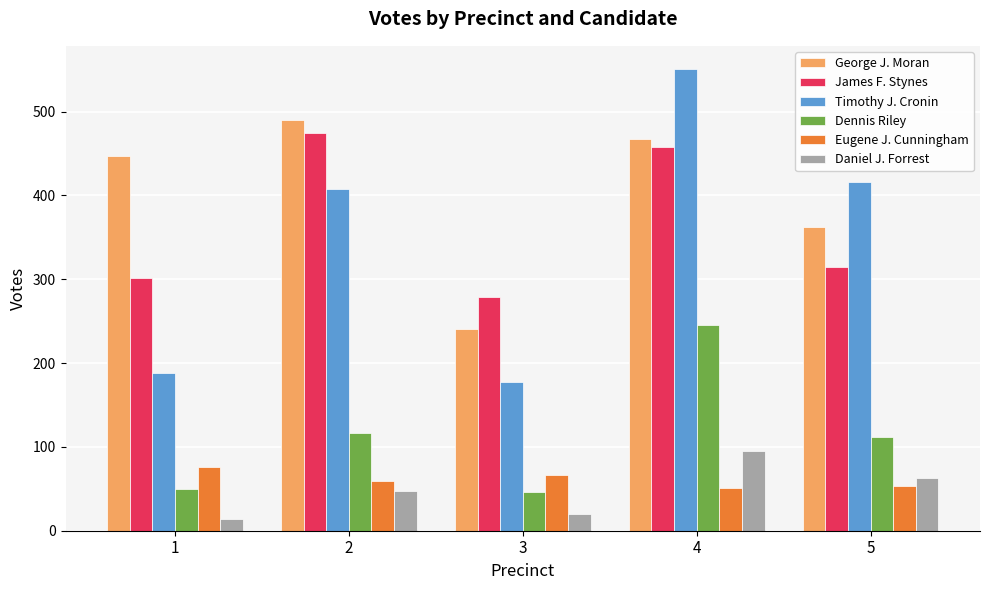

Between 3 and 4, which series saw the biggest shift?

Timothy J. Cronin